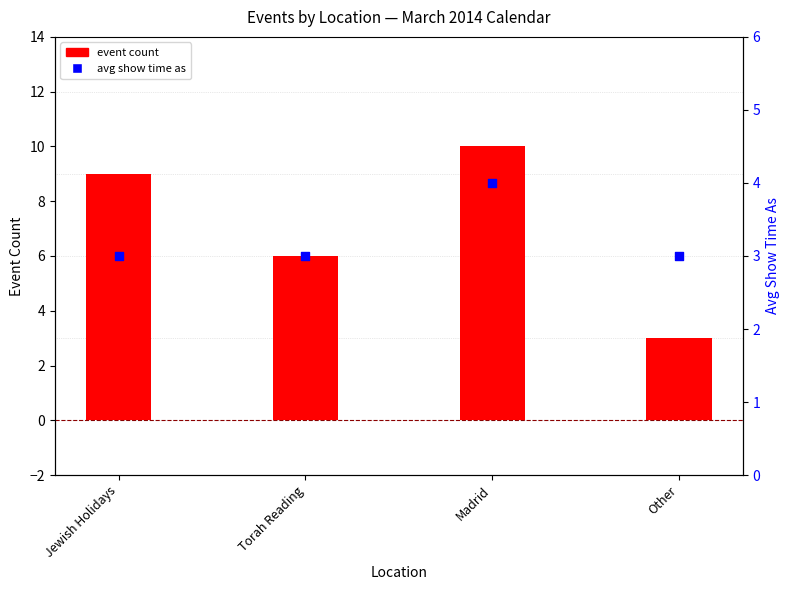

At how many categories does at least one series exceed 4?

3